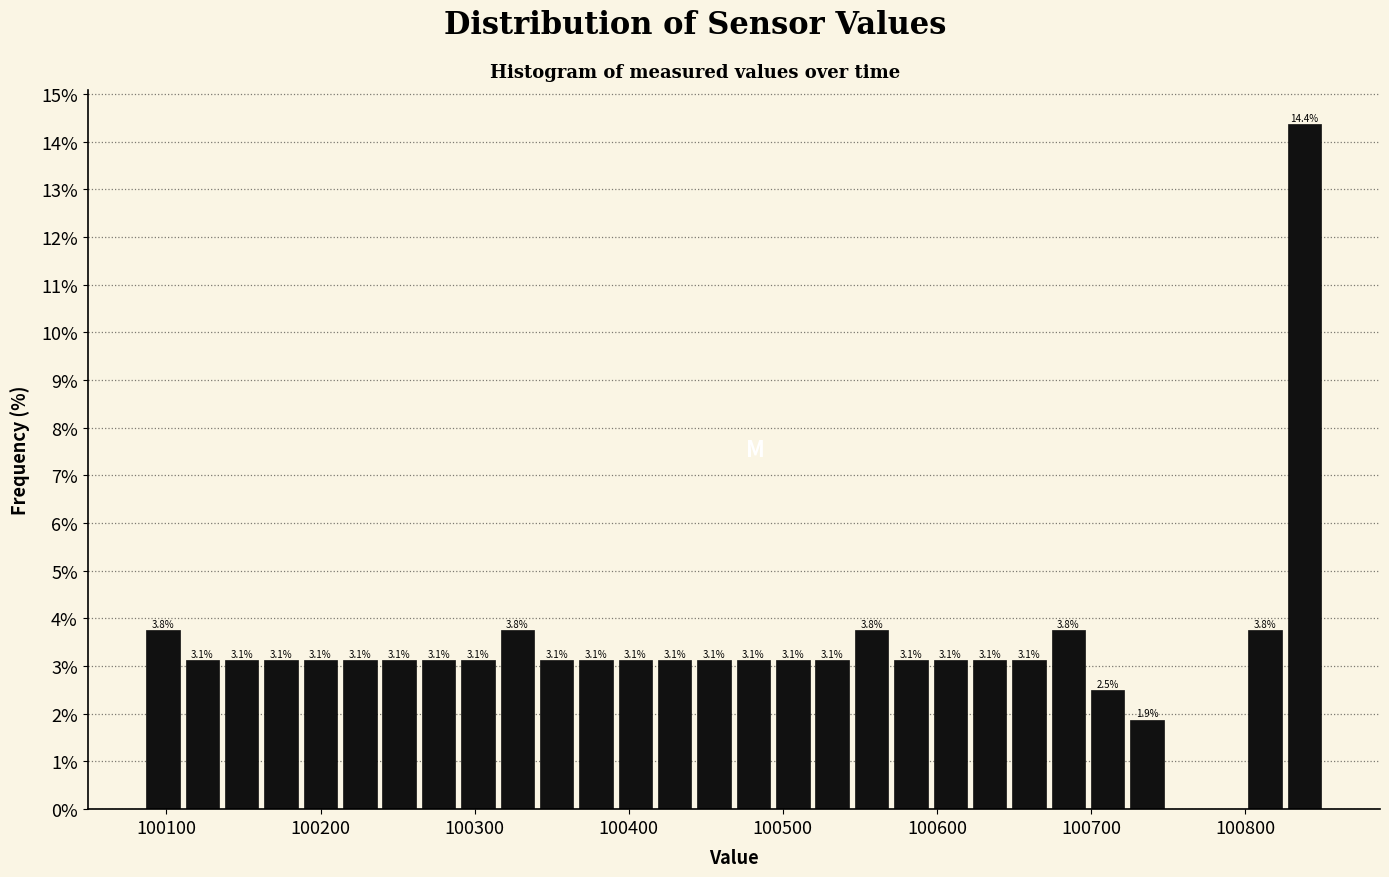

Around what value on the x-axis is the tallest bar? Give the approximate position of its centre, as read against the axis.

100840